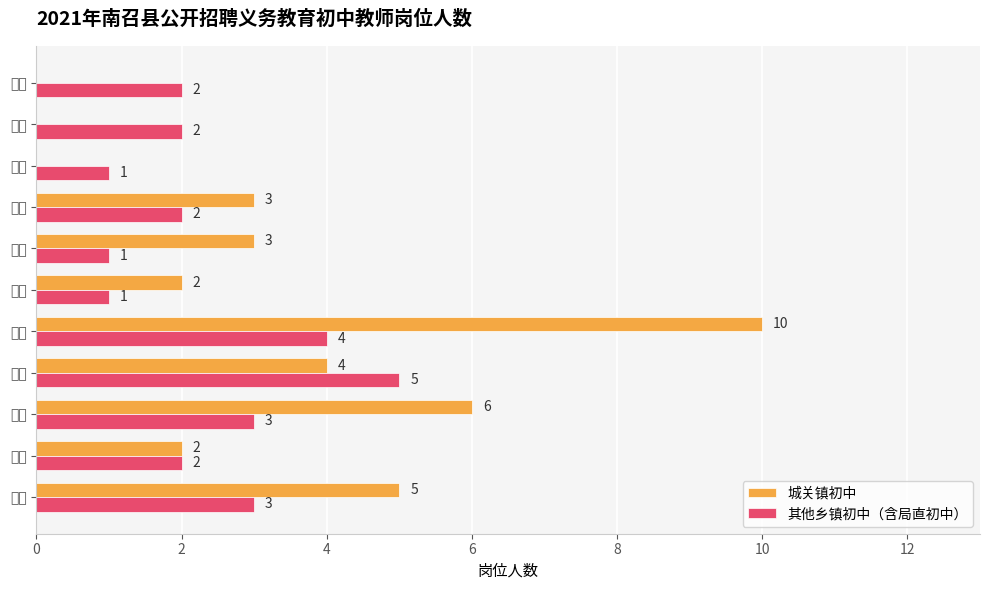

How many groups of bars are there?

11